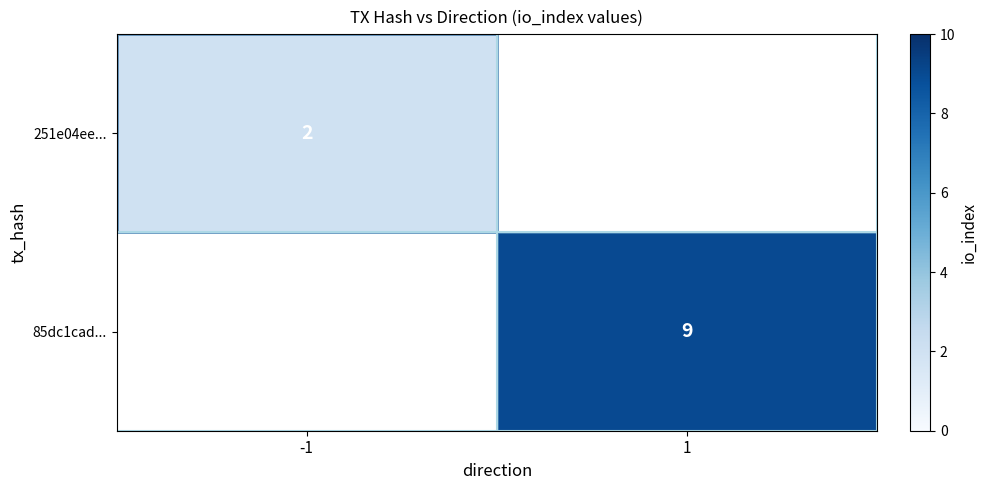

True or false: 85dc1cad... has a value of 15 at 1.

False